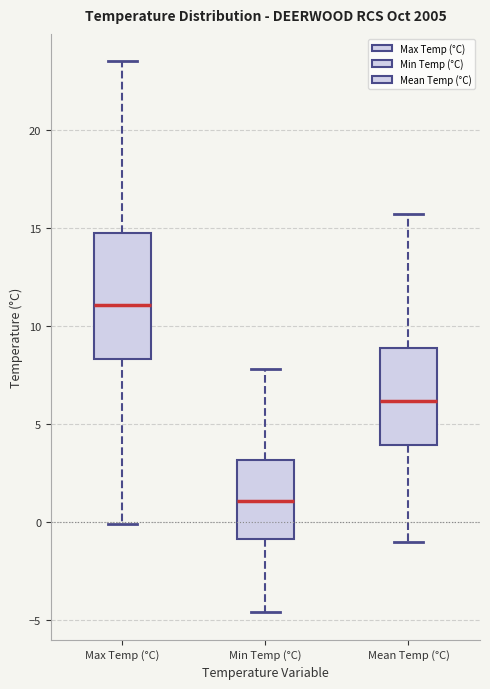

Reading left to right, read every box against the y-axis: the position of its median line, the range the box covers, and the ends of its whiskers. The values are not printed on the chart, so give them approximately, as read against the axis.

Max Temp (°C): median 11.0, box 8.5 to 15.0, whiskers 0.0 to 23.5
Min Temp (°C): median 1.0, box -1.0 to 3.0, whiskers -4.5 to 8.0
Mean Temp (°C): median 6.0, box 4.0 to 9.0, whiskers -1.0 to 15.5